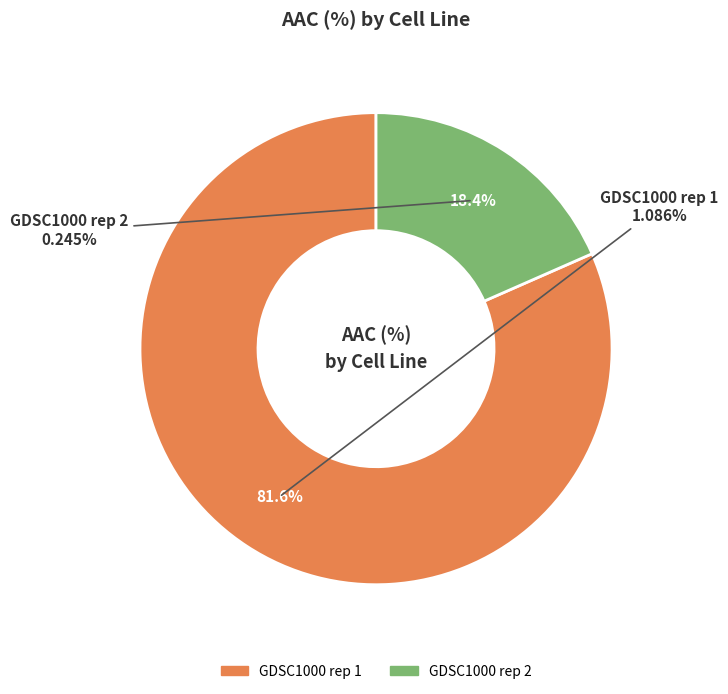

Rank the categories by value from highest to lowest.

GDSC1000 rep 1, GDSC1000 rep 2